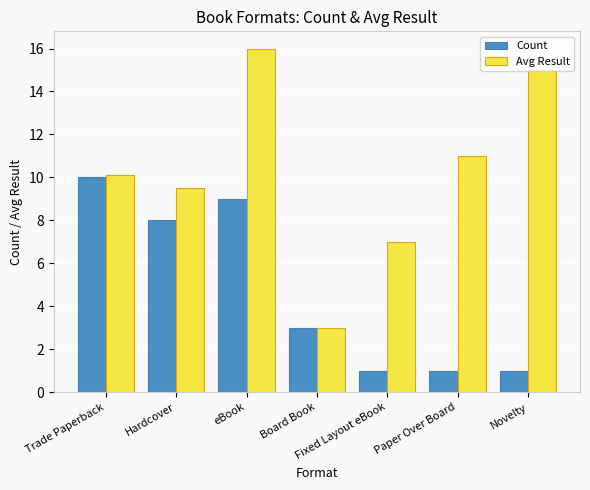

What is the label of the 2nd bar from the right?

Paper Over Board